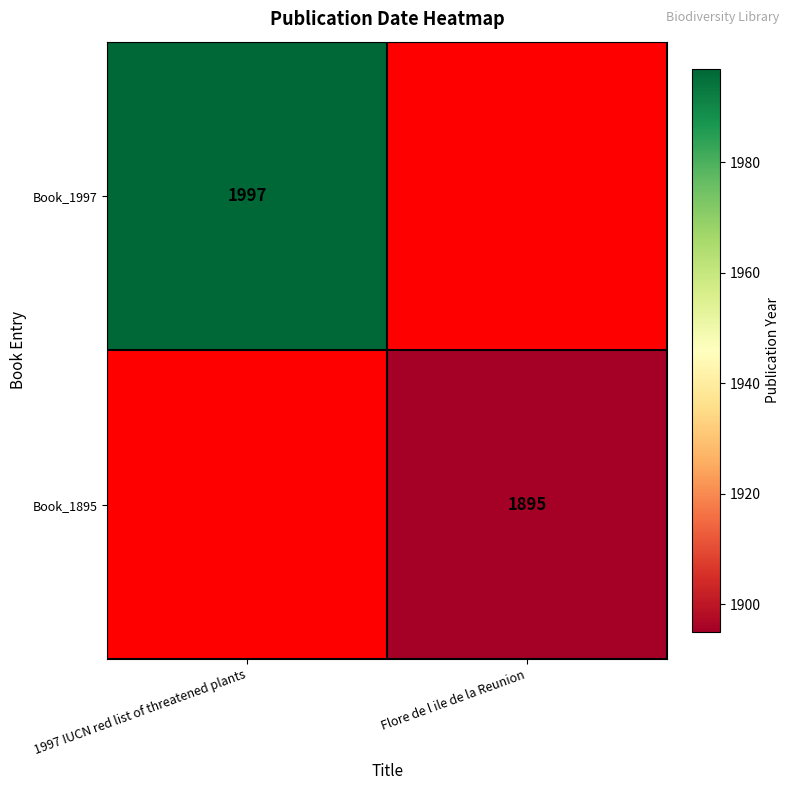

The value of Book_1895 at Flore de l ile de la Reunion is 1895. True or false?

True